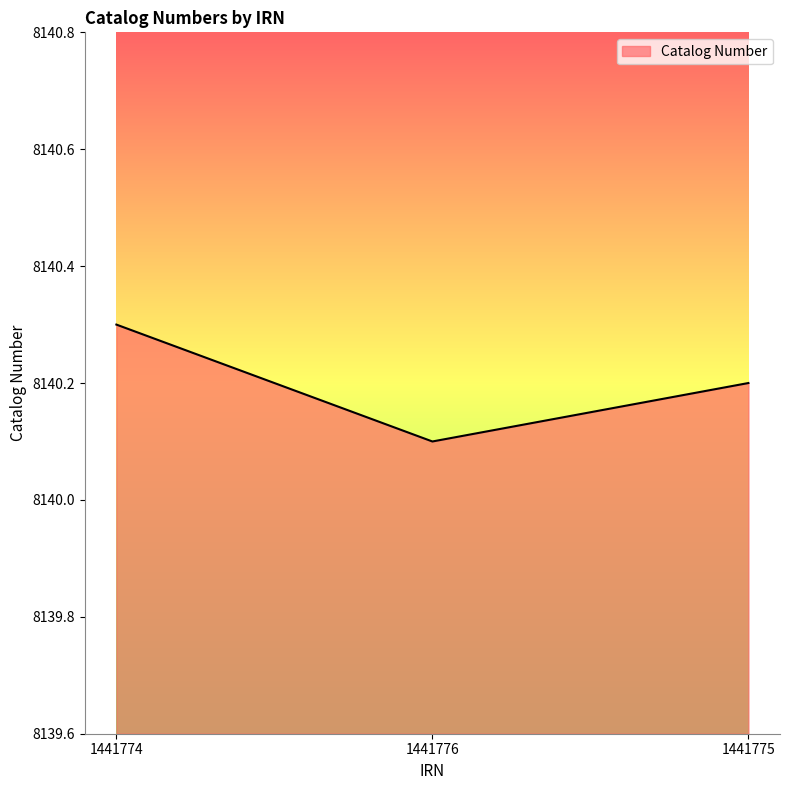

True or false: the data shows 8140.1 at 1441776.

True